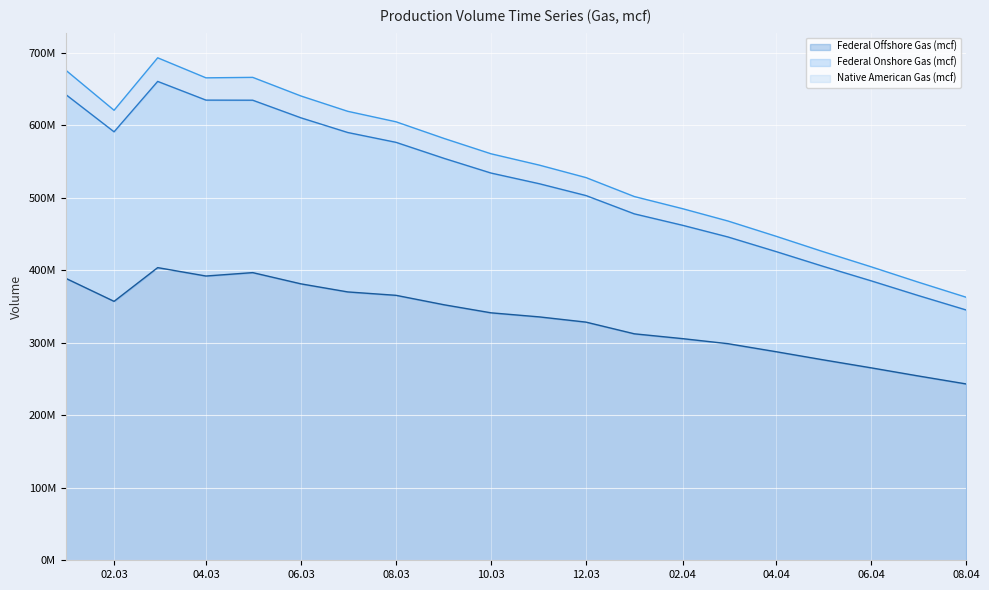

Which series changed the most between 2003-03 and 2004-06?

Federal Onshore Gas (mcf)